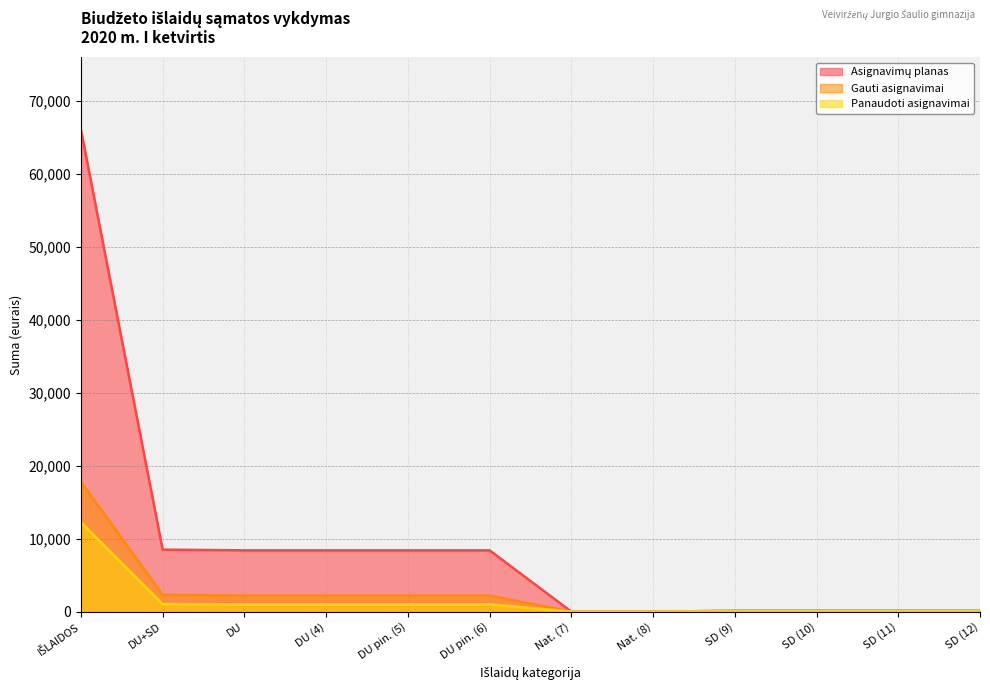

The value of Gauti asignavimai at DU is 2200.0. True or false?

True